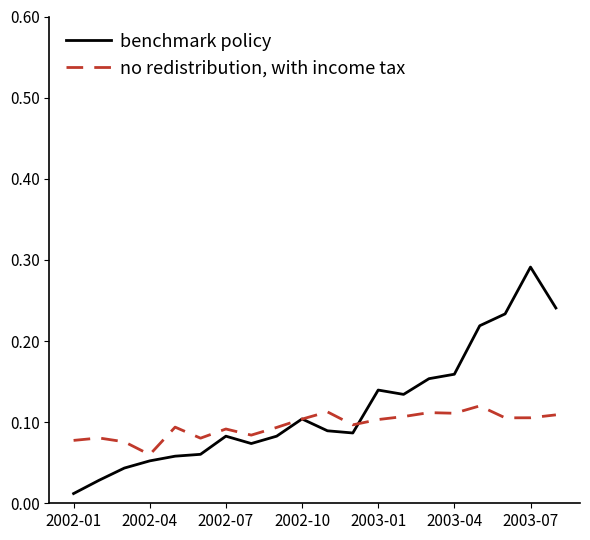

How many lines are shown in the chart?

2